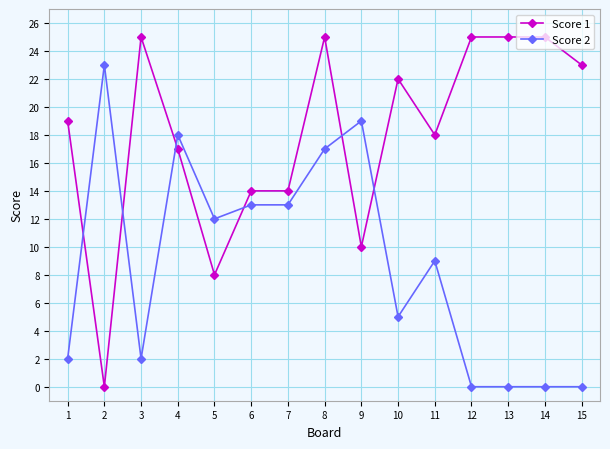

Where is the first local minimum for Score 1?

2